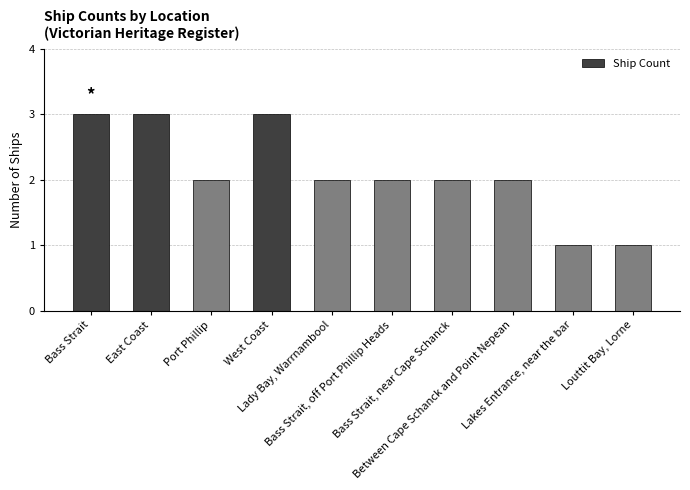

What is the value of the 6th bar from the left?

2